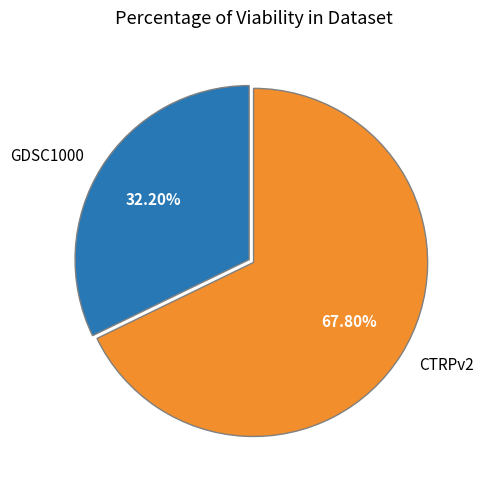

To the nearest percent, what is the difference between the GDSC1000 and CTRPv2 slice percentages?

36%